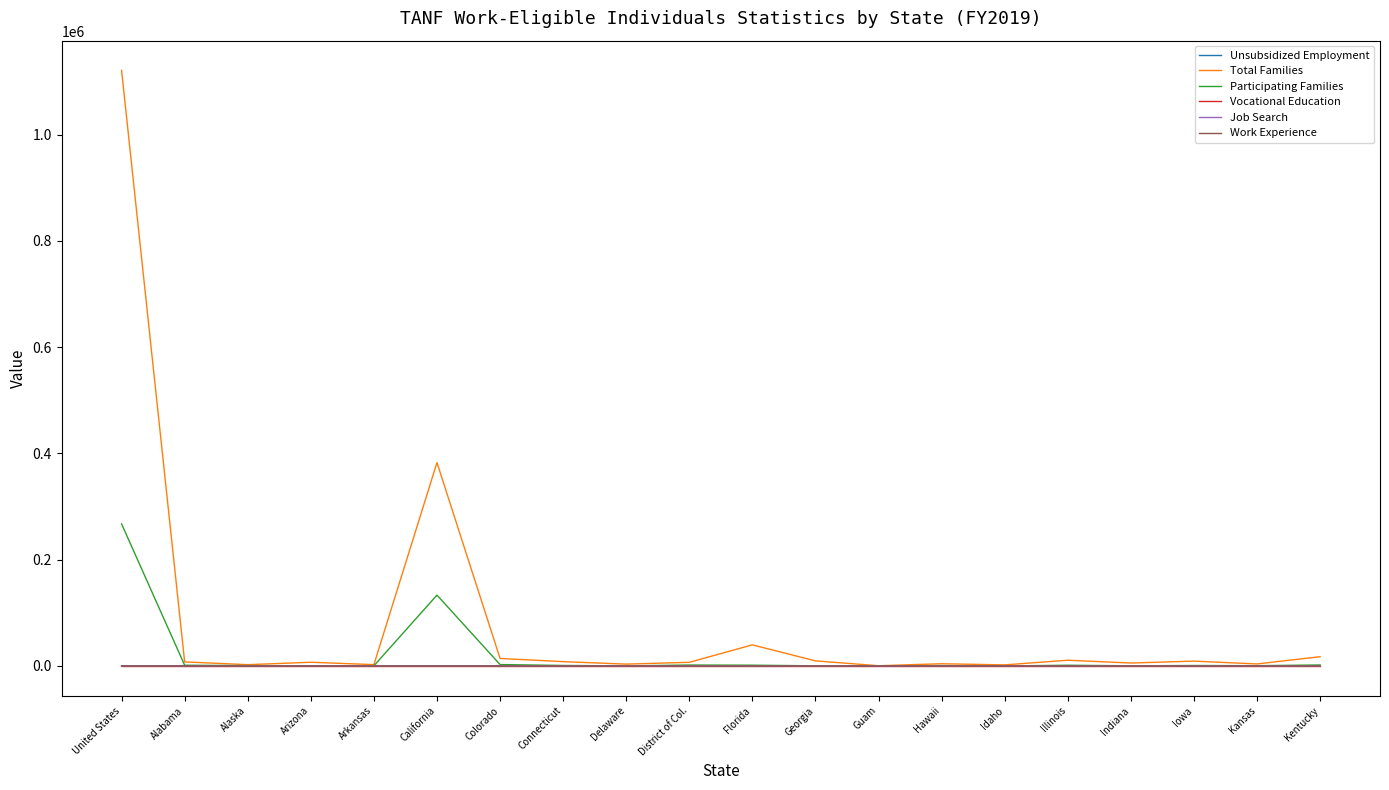

Which series has the largest total across all categories?

Total Families